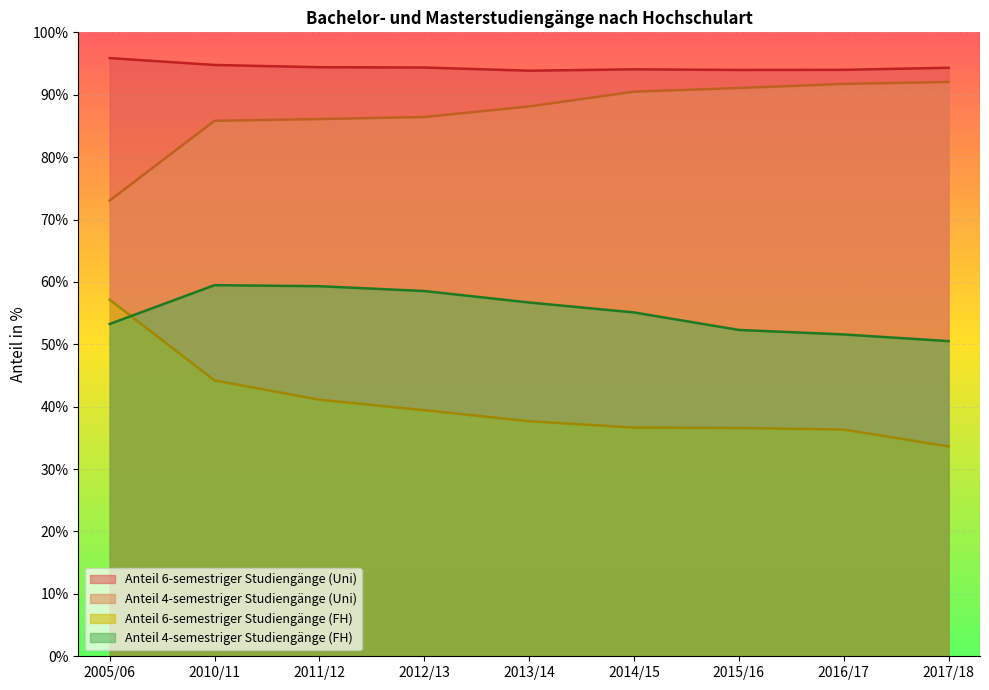

Does the chart display data point markers on the line(s)?

No